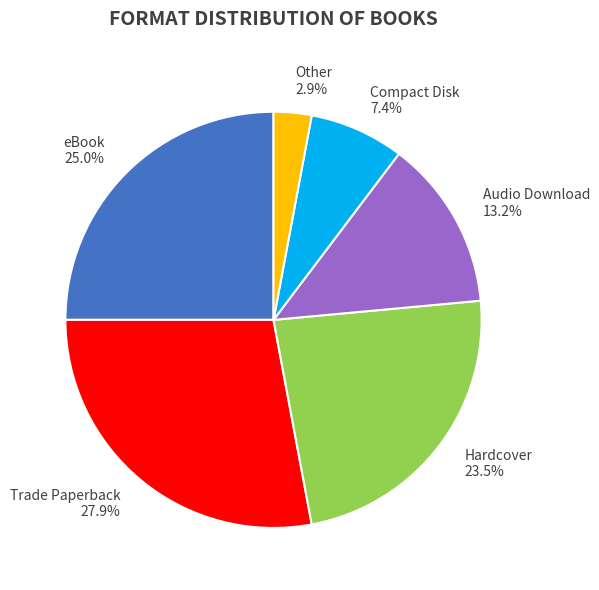

What percentage do Trade Paperback 27.9% and Compact Disk 7.4% together represent?

35.3%